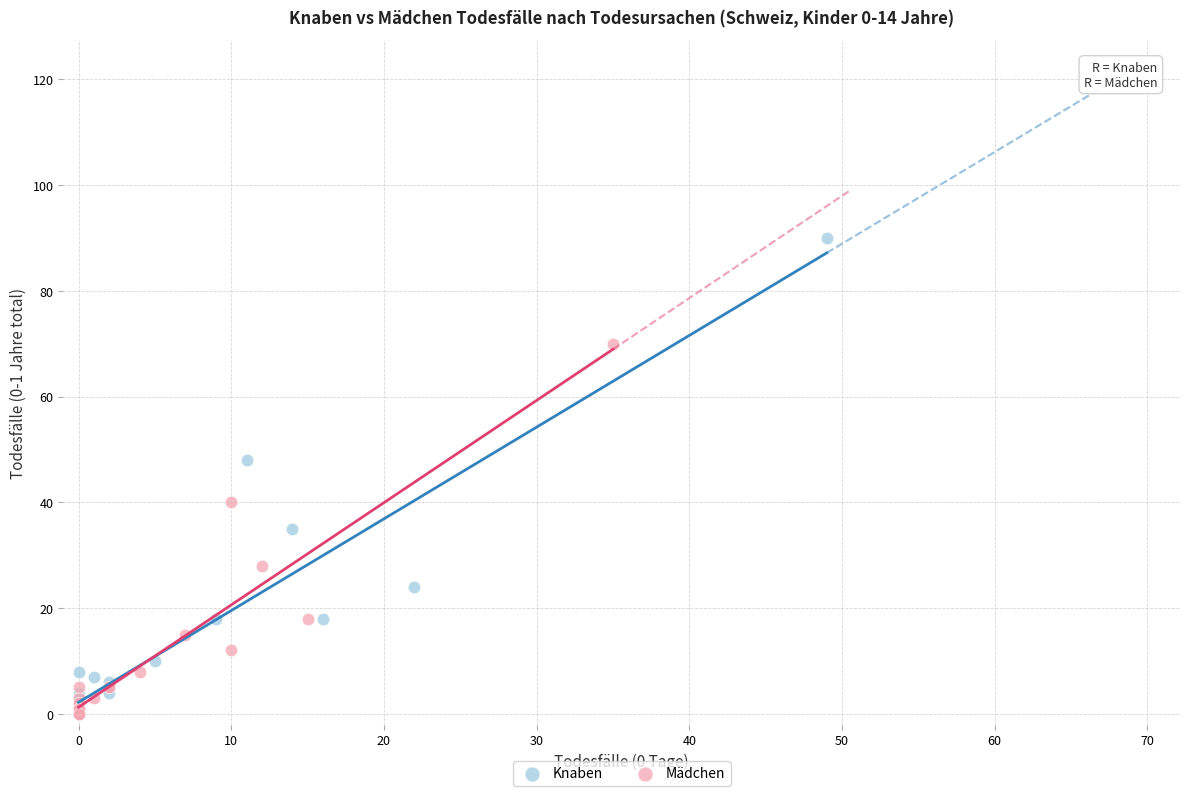

Which series has the largest Y range (max minus min)?

Knaben